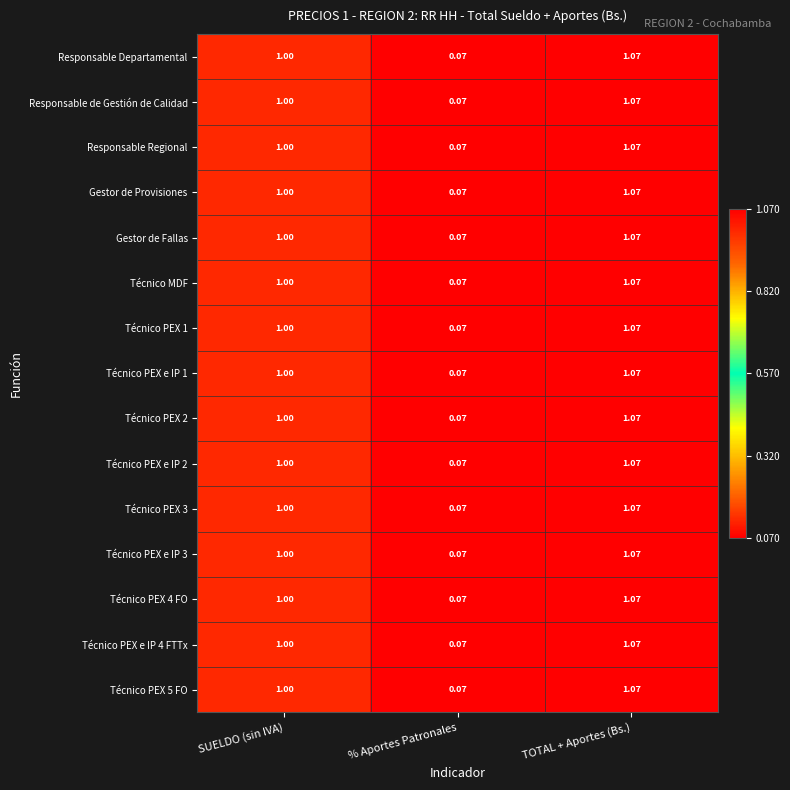

List the labels in order of Técnico PEX 5 FO value, smallest first.

% Aportes Patronales, SUELDO (sin IVA), TOTAL + Aportes (Bs.)